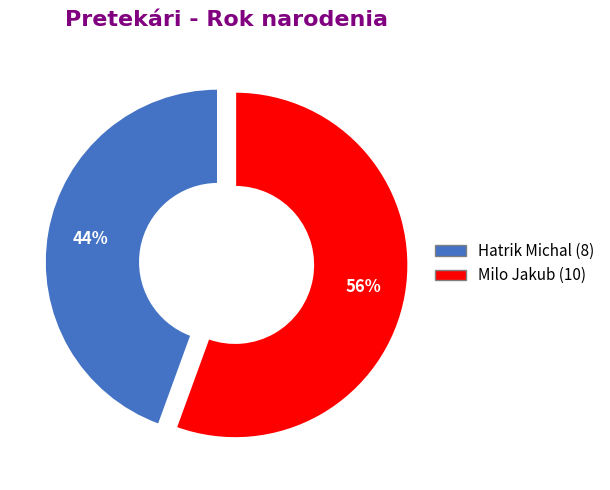

Approximately how many times larger is the value at Hatrik Michal compared to Milo Jakub?

0.8